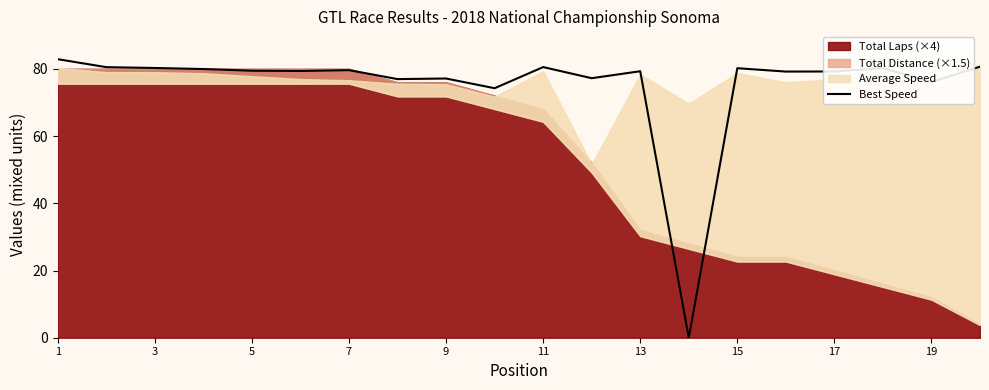

Does the chart display data point markers on the line(s)?

No